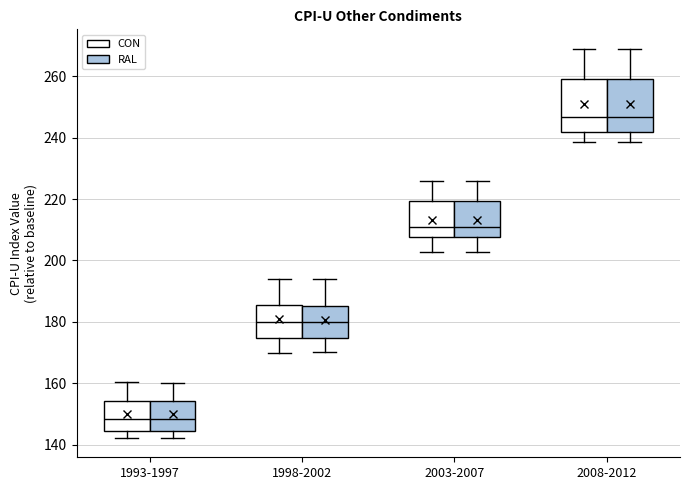

Reading left to right, transcribe this box plot: for each box, give where its median line is, the range the box spans, and where its two whiskers end, as read against the y-axis. The values are not printed on the chart, so give them approximately, as read against the axis.

1993-1997 (CON): median 148, box 144 to 154, whiskers 142 to 160
1993-1997 (RAL): median 148, box 144 to 154, whiskers 142 to 160
1998-2002 (CON): median 180, box 174 to 186, whiskers 170 to 194
1998-2002 (RAL): median 180, box 174 to 186, whiskers 170 to 194
2003-2007 (CON): median 212, box 208 to 220, whiskers 202 to 226
2003-2007 (RAL): median 212, box 208 to 220, whiskers 202 to 226
2008-2012 (CON): median 246, box 242 to 260, whiskers 238 to 268
2008-2012 (RAL): median 246, box 242 to 260, whiskers 238 to 268